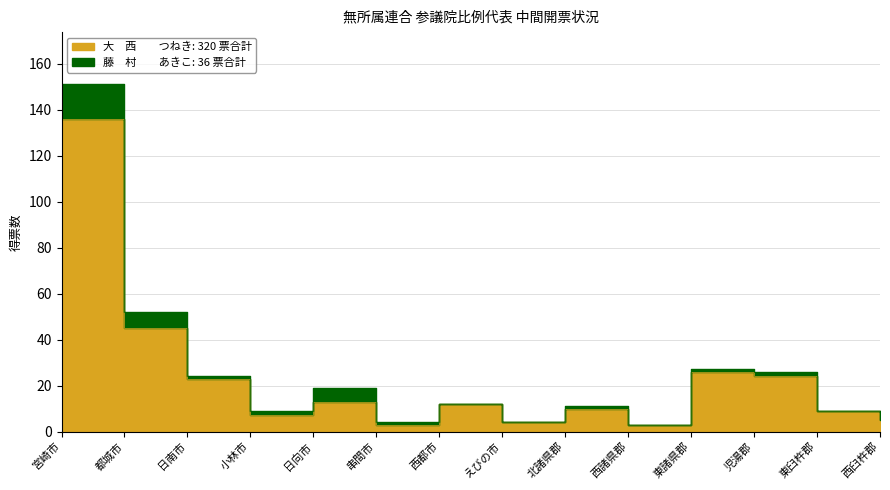

True or false: 藤　村　　あきこ and 大　西　　つねき intersect in this chart.

False